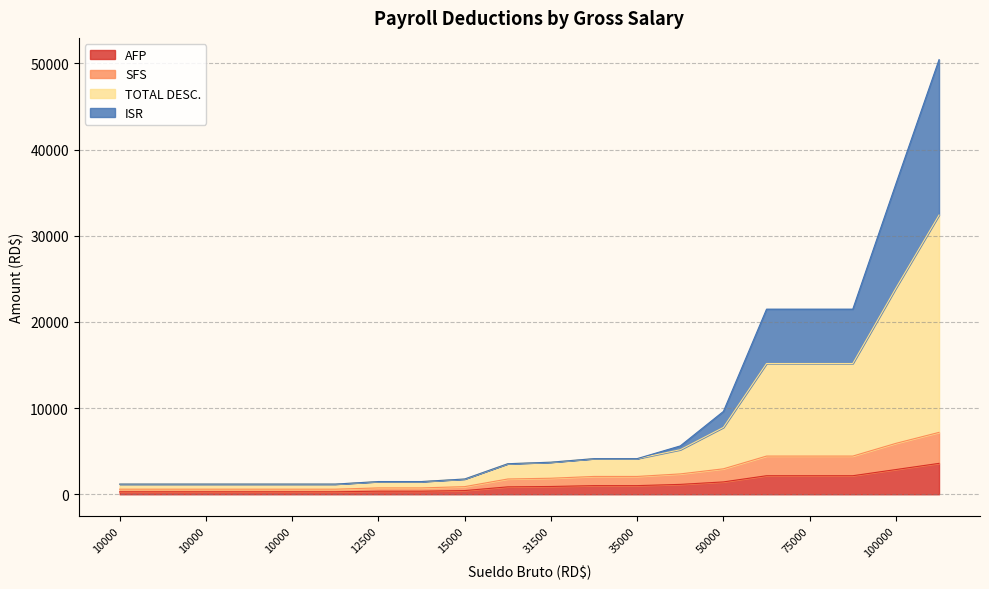

How many lines are shown in the chart?

4